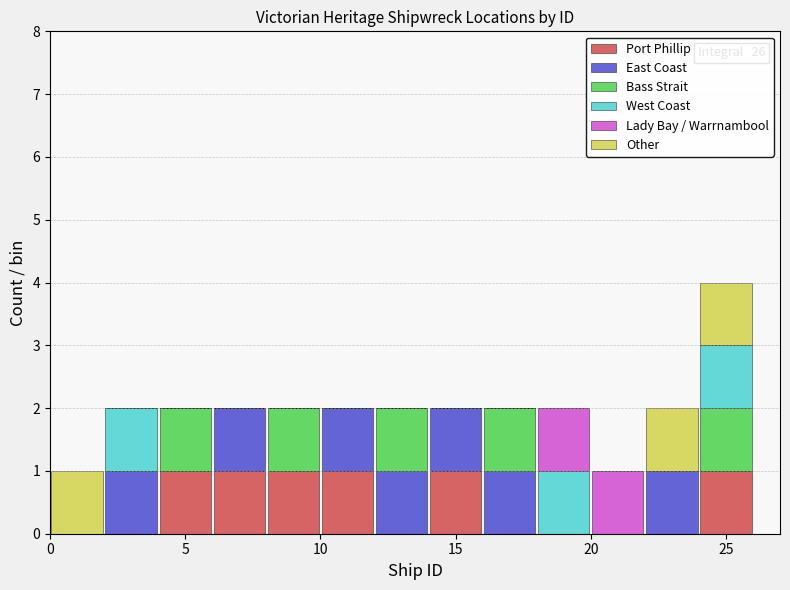

Which range on the x-axis has the tallest stacked bar (by total height)?

24 to 26